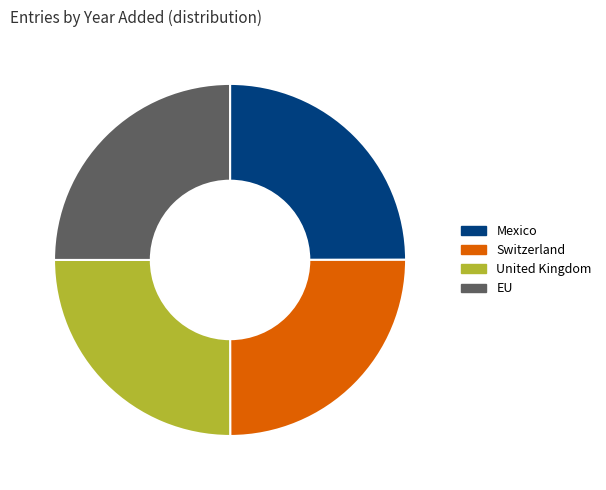

The United Kingdom slice represents 25% of the pie. True or false?

True